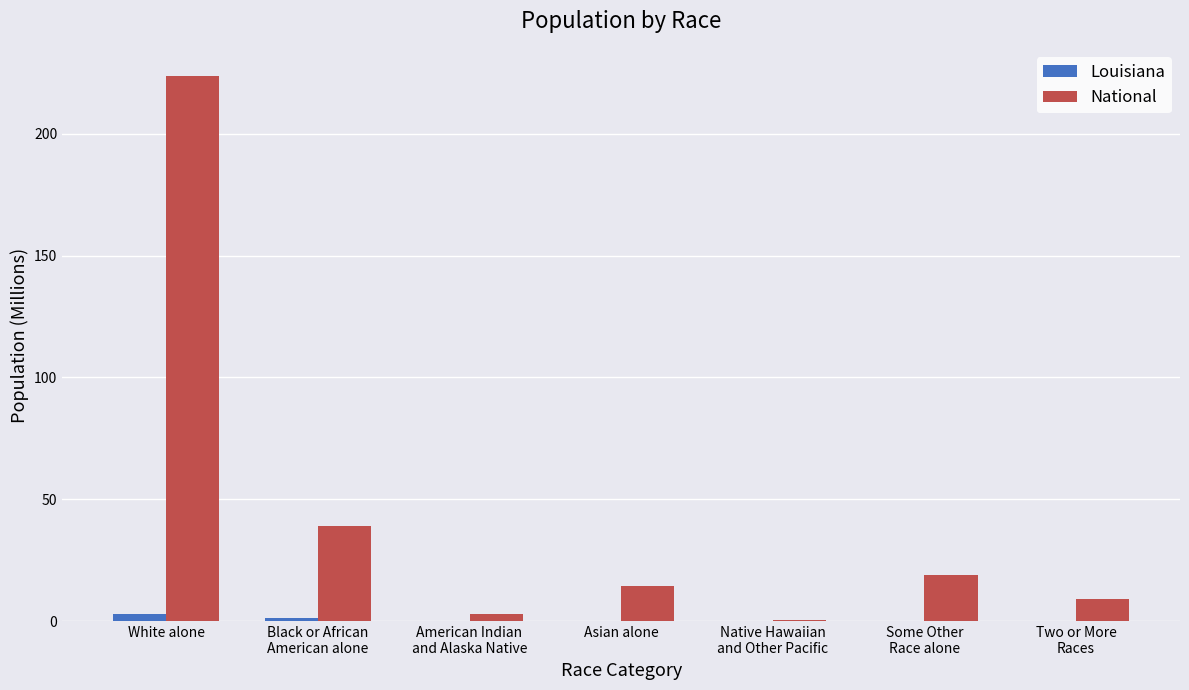

Which series has the widest spread of values?

National